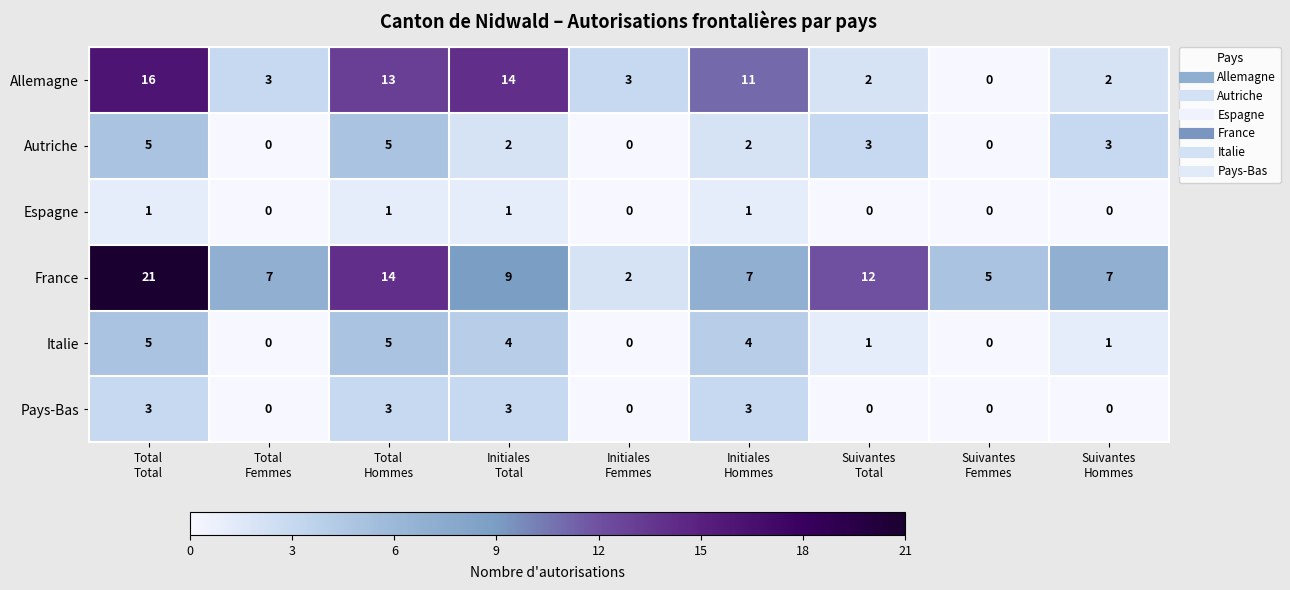

Which series changed the most between Total
Hommes and Initiales
Hommes?

France